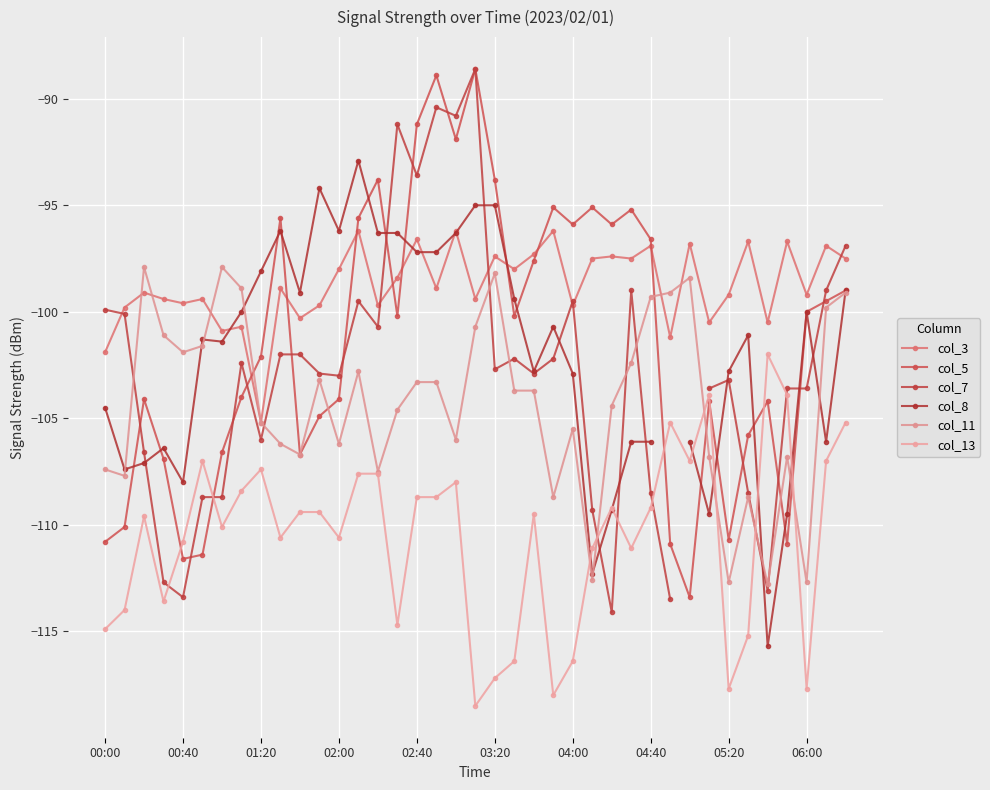

What is the approximate value of col_3 at 05:20?

-99.2